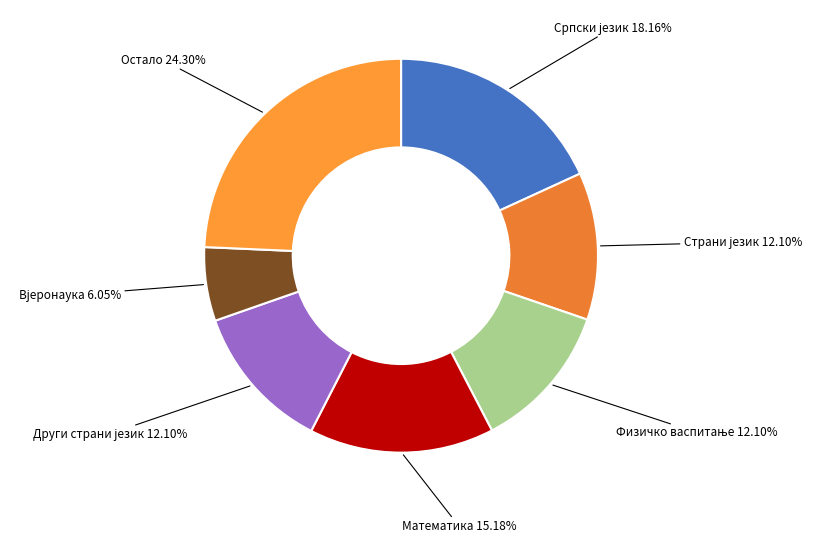

Count the number of slices in the pie.

7